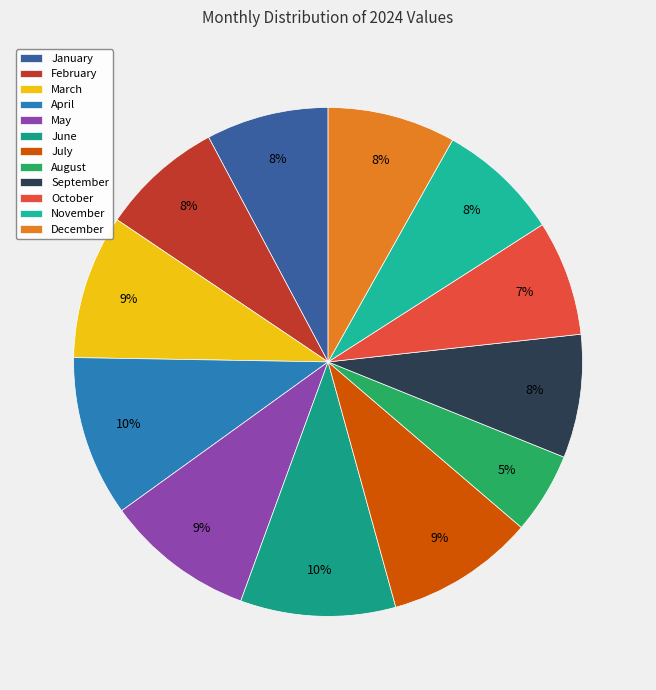

Count the number of slices in the pie.

12